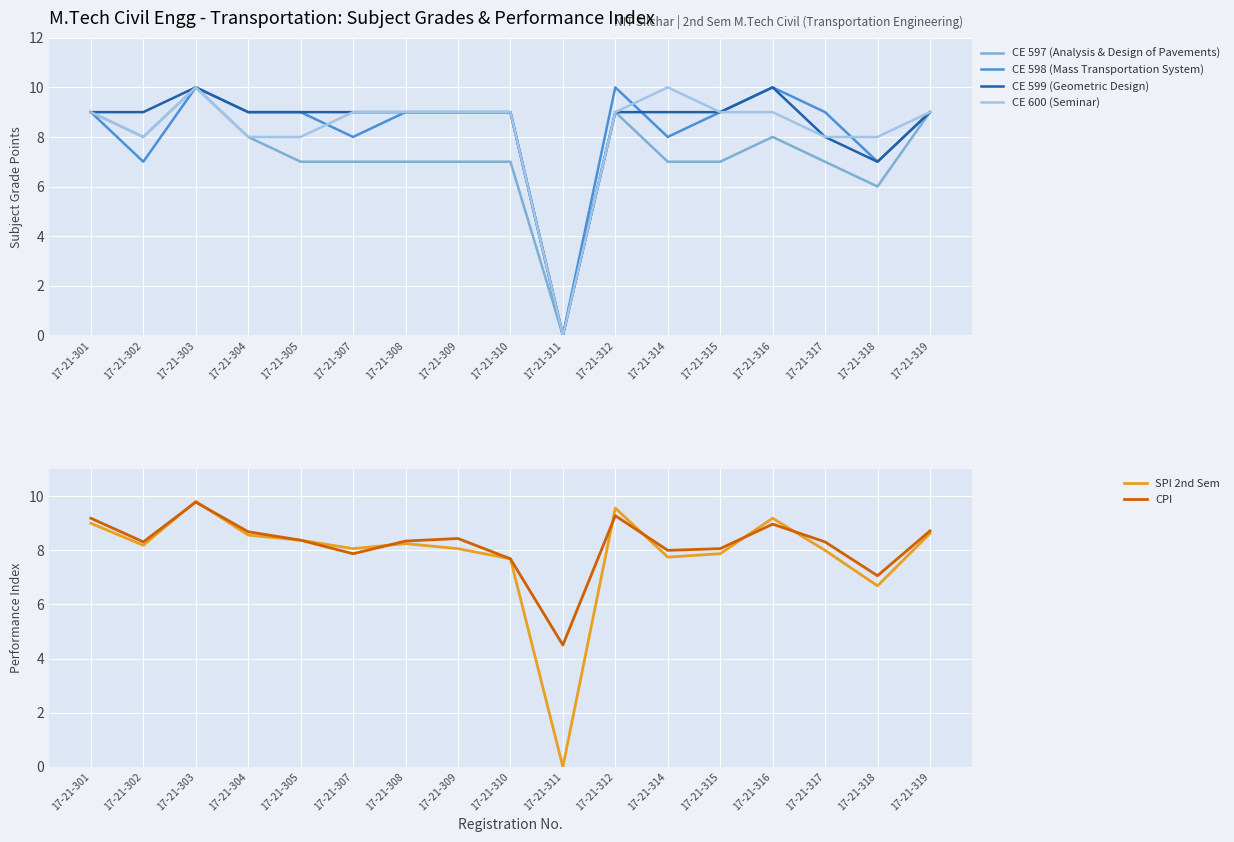

Reading left to right, what are all the values shown in this chart?

CE 597 (Analysis & Design of Pavements): 17-21-301=9.0	17-21-302=8.0	17-21-303=10.0	17-21-304=8.0	17-21-305=7.0	17-21-307=7.0	17-21-308=7.0	17-21-309=7.0	17-21-310=7.0	17-21-311=0.0	17-21-312=9.0	17-21-314=7.0	17-21-315=7.0	17-21-316=8.0	17-21-317=7.0	17-21-318=6.0	17-21-319=9.0
CE 598 (Mass Transportation System): 17-21-301=9.0	17-21-302=7.0	17-21-303=10.0	17-21-304=9.0	17-21-305=9.0	17-21-307=8.0	17-21-308=9.0	17-21-309=9.0	17-21-310=9.0	17-21-311=0.0	17-21-312=10.0	17-21-314=8.0	17-21-315=9.0	17-21-316=10.0	17-21-317=9.0	17-21-318=7.0	17-21-319=9.0
CE 599 (Geometric Design): 17-21-301=9.0	17-21-302=9.0	17-21-303=10.0	17-21-304=9.0	17-21-305=9.0	17-21-307=9.0	17-21-308=9.0	17-21-309=9.0	17-21-310=9.0	17-21-311=0.0	17-21-312=9.0	17-21-314=9.0	17-21-315=9.0	17-21-316=10.0	17-21-317=8.0	17-21-318=7.0	17-21-319=9.0
CE 600 (Seminar): 17-21-301=9.0	17-21-302=8.0	17-21-303=10.0	17-21-304=8.0	17-21-305=8.0	17-21-307=9.0	17-21-308=9.0	17-21-309=9.0	17-21-310=9.0	17-21-311=0.0	17-21-312=9.0	17-21-314=10.0	17-21-315=9.0	17-21-316=9.0	17-21-317=8.0	17-21-318=8.0	17-21-319=9.0
SPI 2nd Sem: 17-21-301=9.0	17-21-302=8.2	17-21-303=9.8	17-21-304=8.6	17-21-305=8.4	17-21-307=8.1	17-21-308=8.2	17-21-309=8.1	17-21-310=7.7	17-21-311=0.0	17-21-312=9.6	17-21-314=7.8	17-21-315=7.9	17-21-316=9.2	17-21-317=8.0	17-21-318=6.7	17-21-319=8.6
CPI: 17-21-301=9.2	17-21-302=8.3	17-21-303=9.8	17-21-304=8.7	17-21-305=8.4	17-21-307=7.9	17-21-308=8.3	17-21-309=8.4	17-21-310=7.7	17-21-311=4.5	17-21-312=9.3	17-21-314=8.0	17-21-315=8.1	17-21-316=9.0	17-21-317=8.3	17-21-318=7.1	17-21-319=8.7